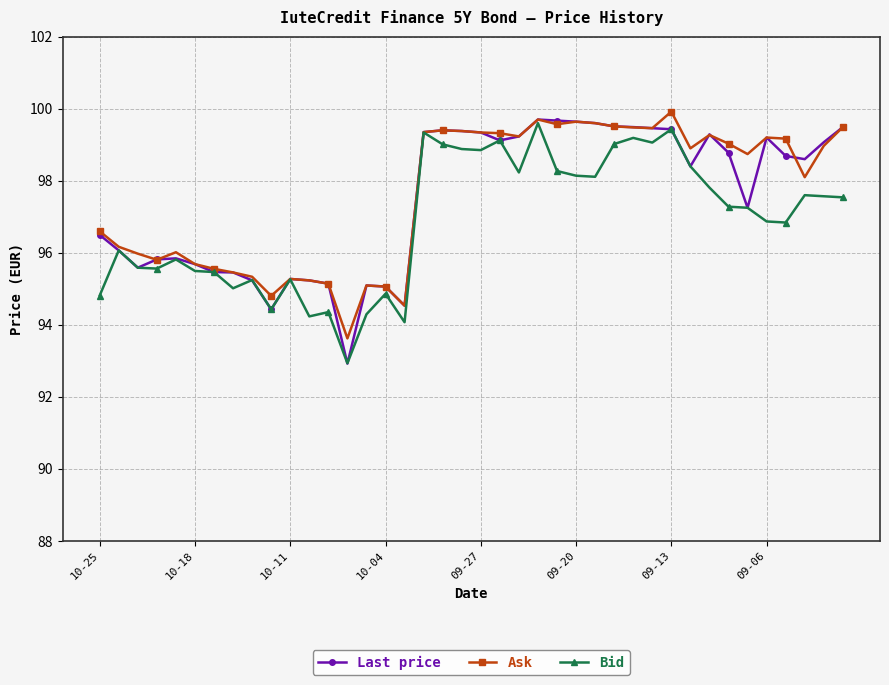

What is the lowest value of the Last price series?

92.9